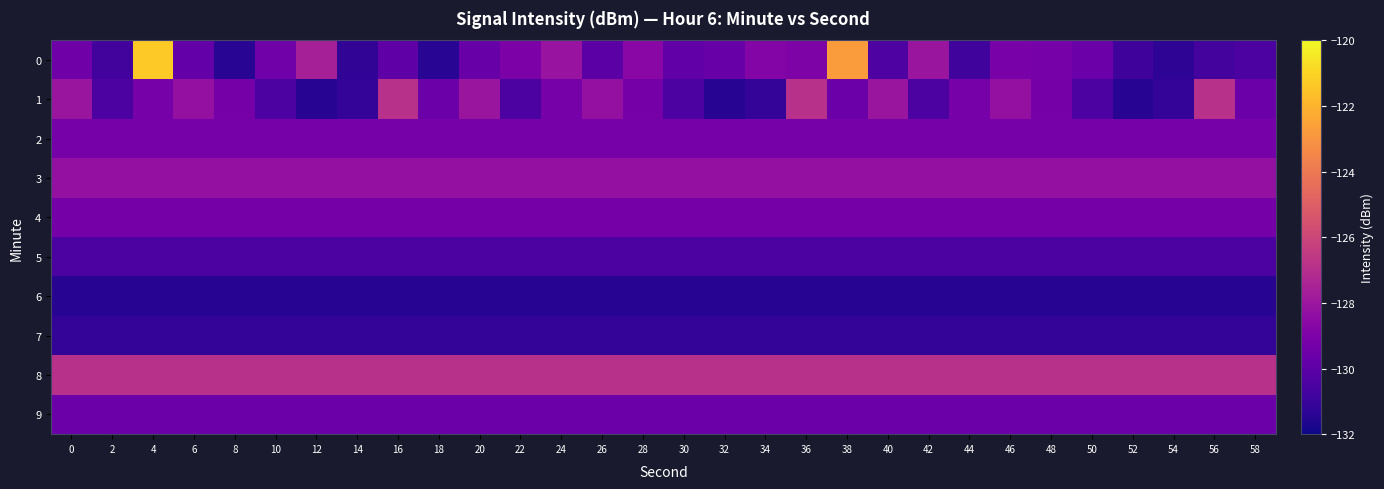

At which category is the sum across all series the highest?

4